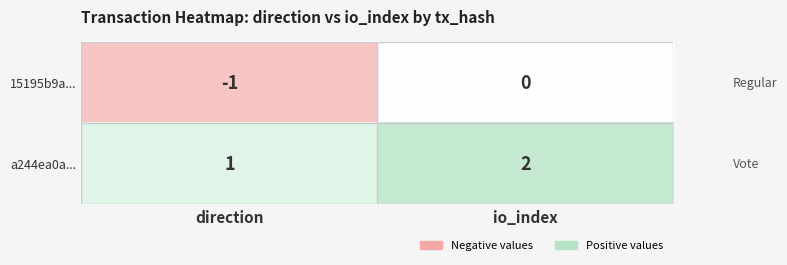

The a244ea0a... series shows 2 at io_index. True or false?

True